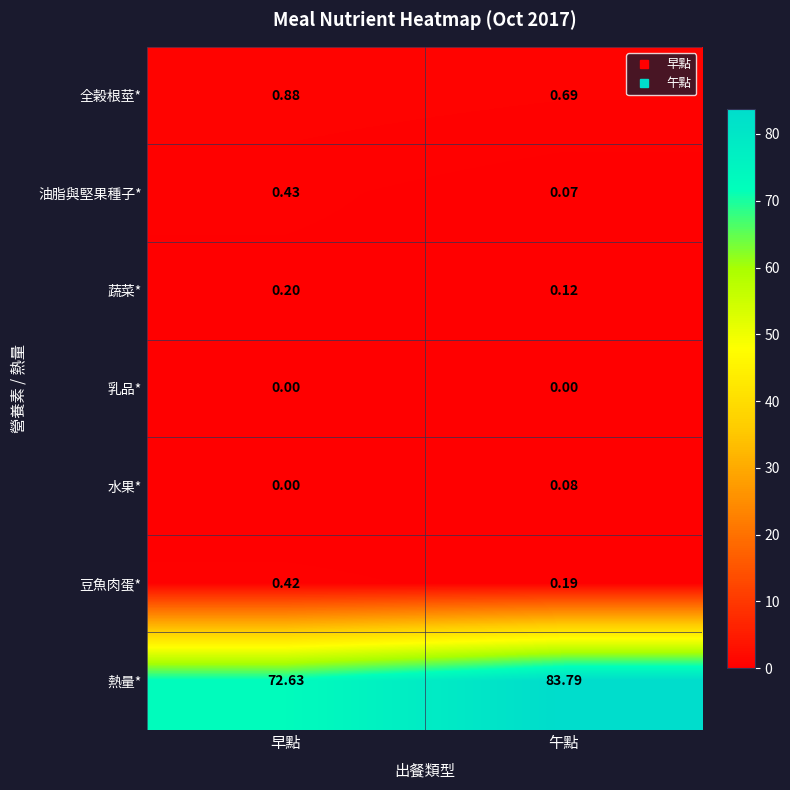

Which series changed the most between 早點 and 午點?

熱量*